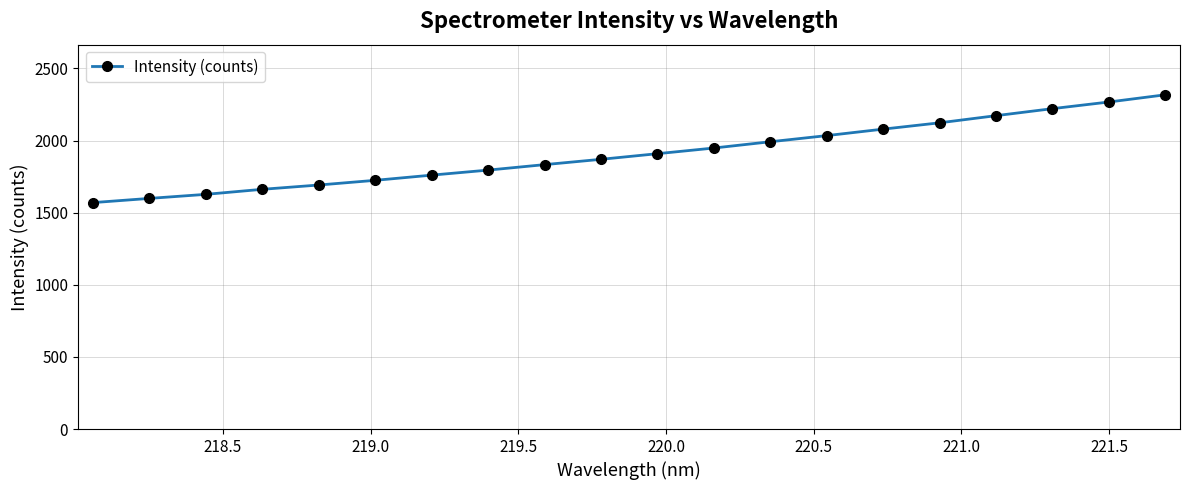

What is the sum of all values?

38193.8